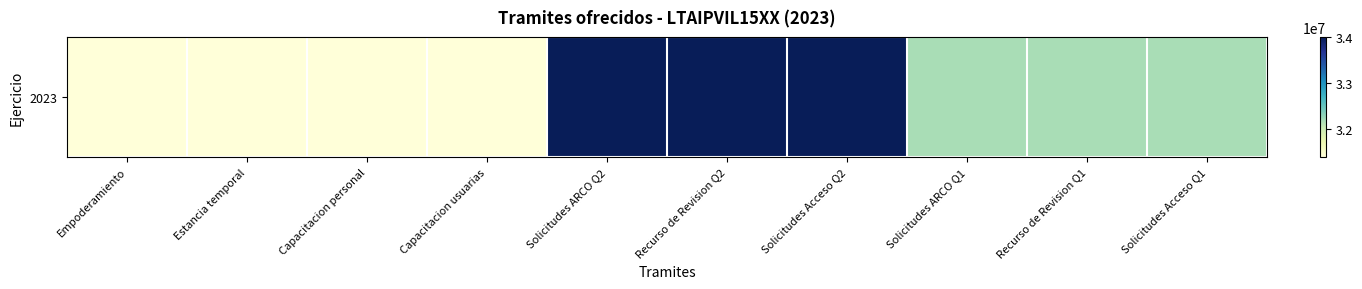

Between Solicitudes Acceso Q1 and Recurso de Revision Q2, which is larger?

Recurso de Revision Q2